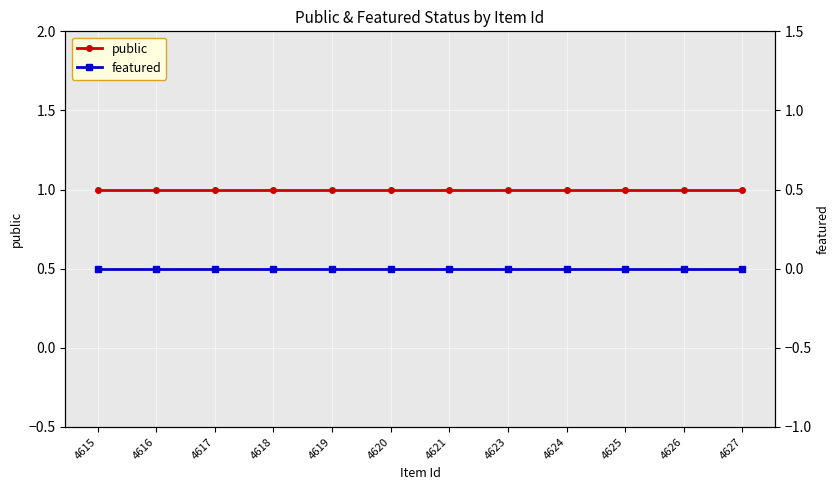

True or false: public has a value of 1 at 4618.

True